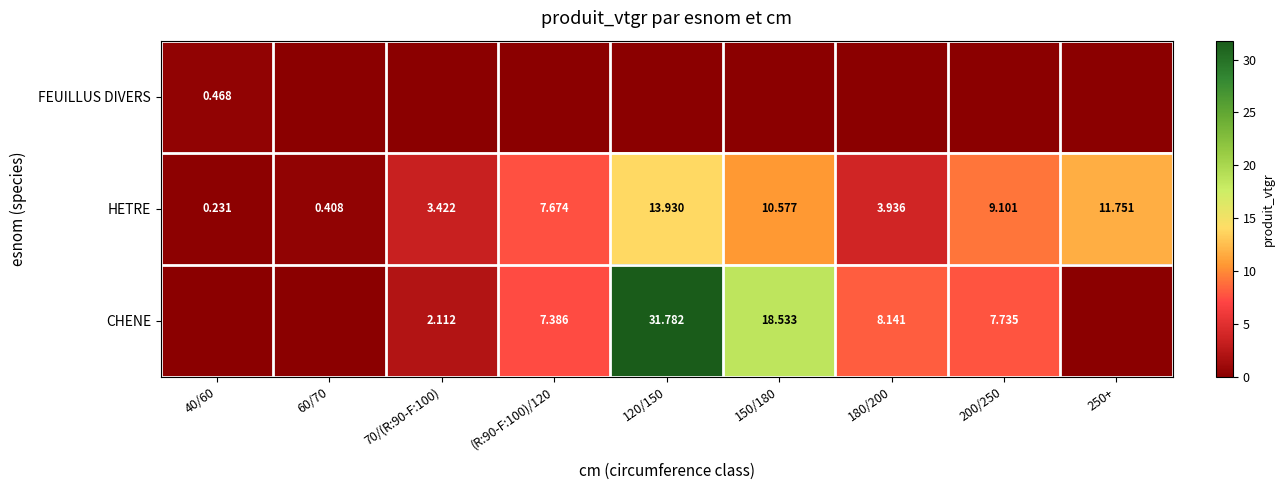

Is the value of CHENE at 180/200 greater than the value of HETRE at 40/60?

Yes